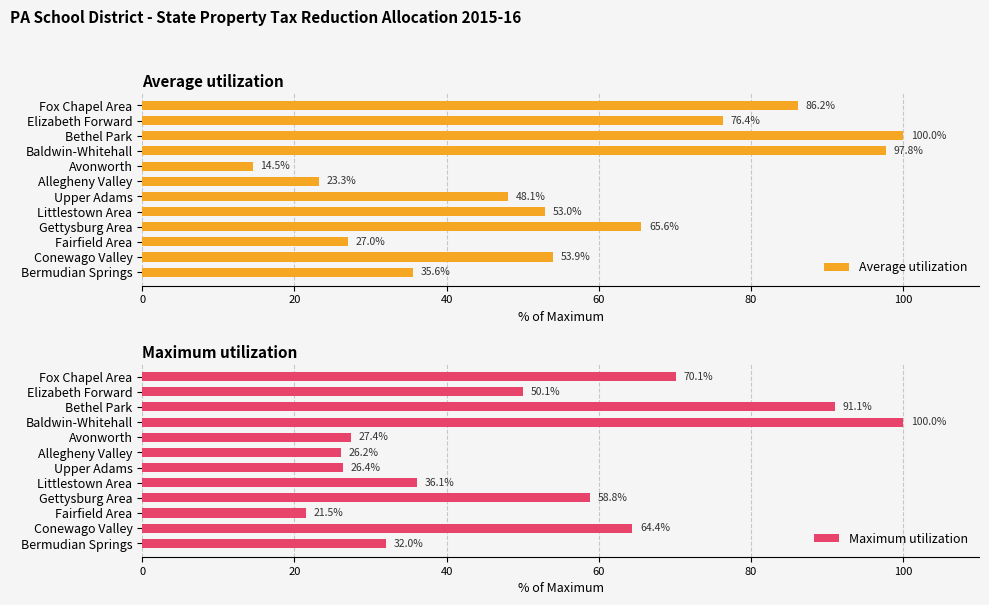

Is it true that Average utilization equals 65.6 at Gettysburg Area?

True